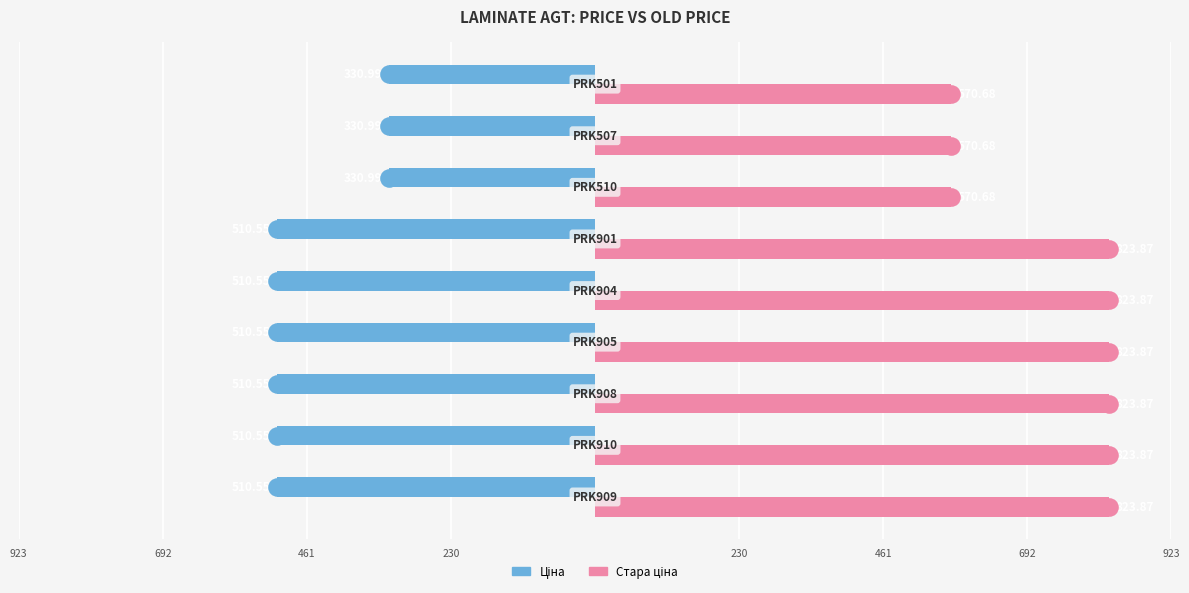

Is the value of Ціна at 923 greater than the value of Стара ціна at 692?

No